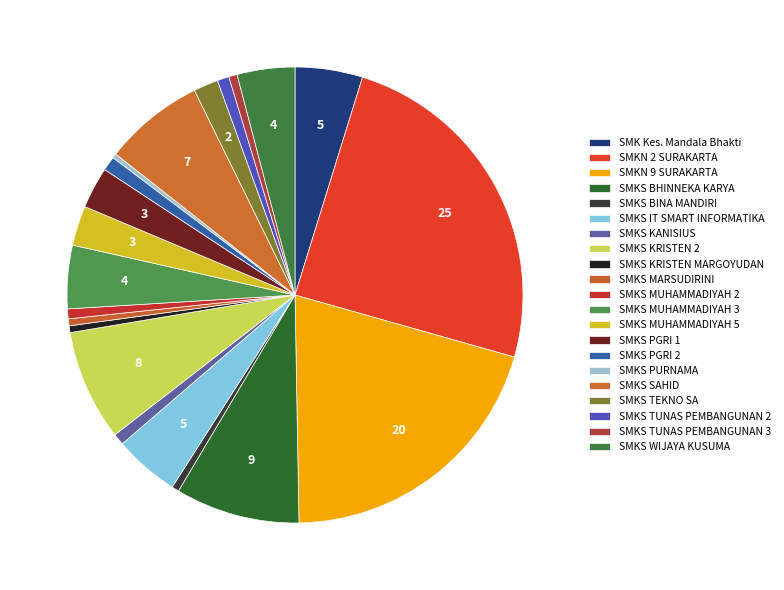

How many segments does this pie chart have?

21